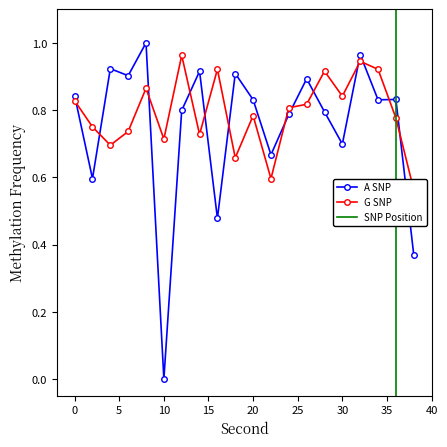

At how many categories does at least one series exceed 0?

20